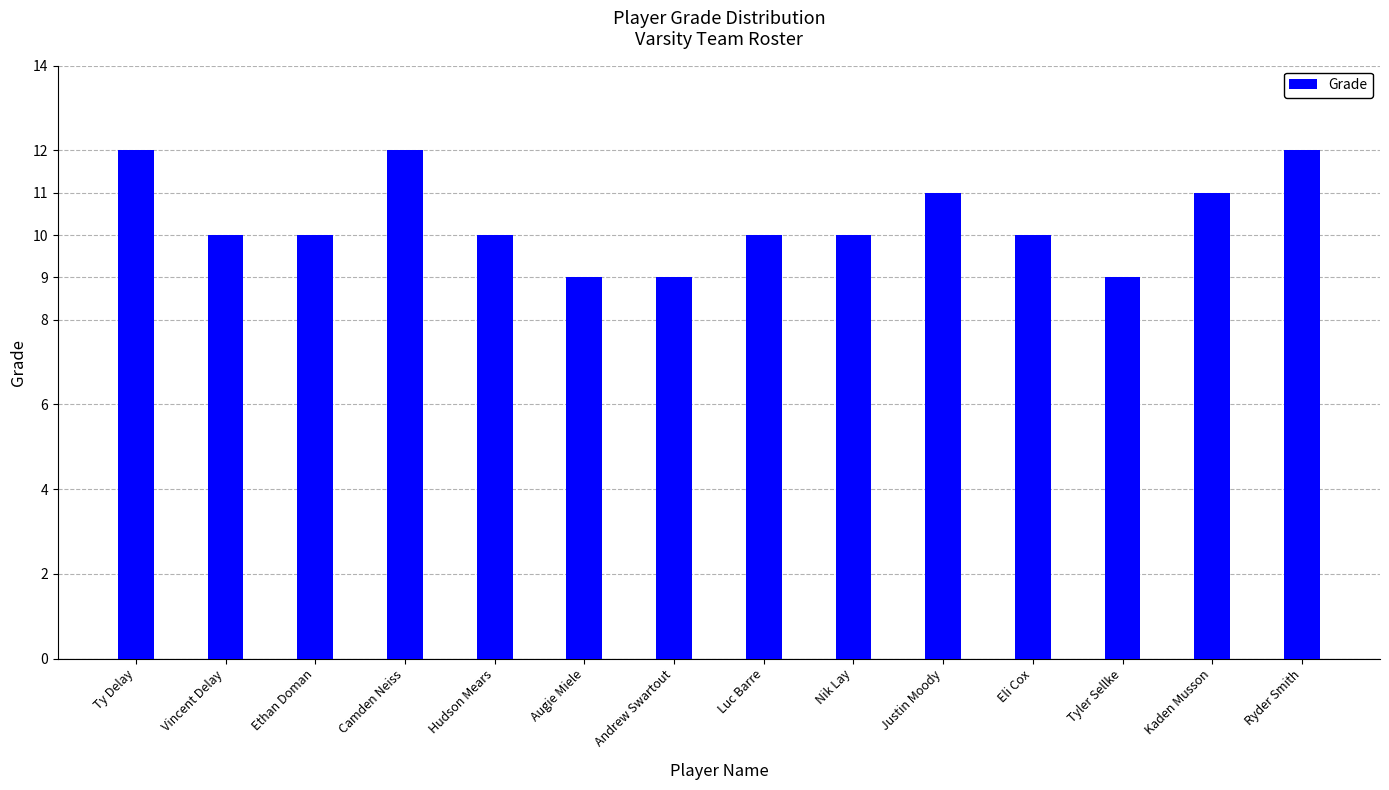

How many bars are there in total?

14